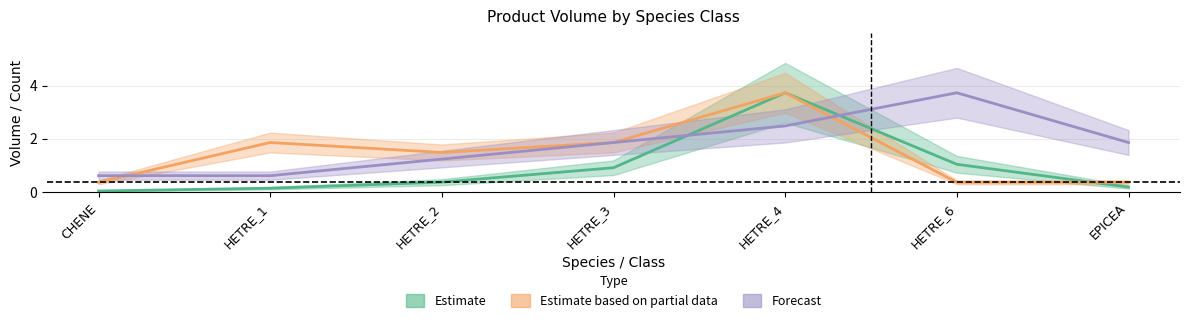

What is the average value of the produit_nbre series?

1.4